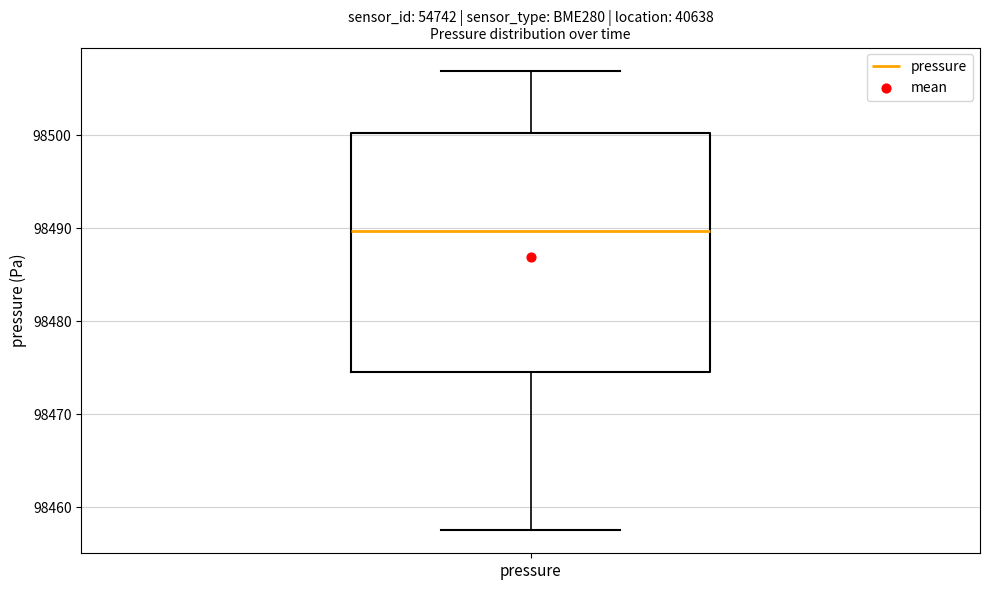

Read this box plot against the y-axis: the position of the median line, the range covered by the box, and the ends of both whiskers. The values are not printed on the chart, so give them approximately, as read against the axis.

median 98490, box 98475 to 98500, whiskers 98458 to 98507